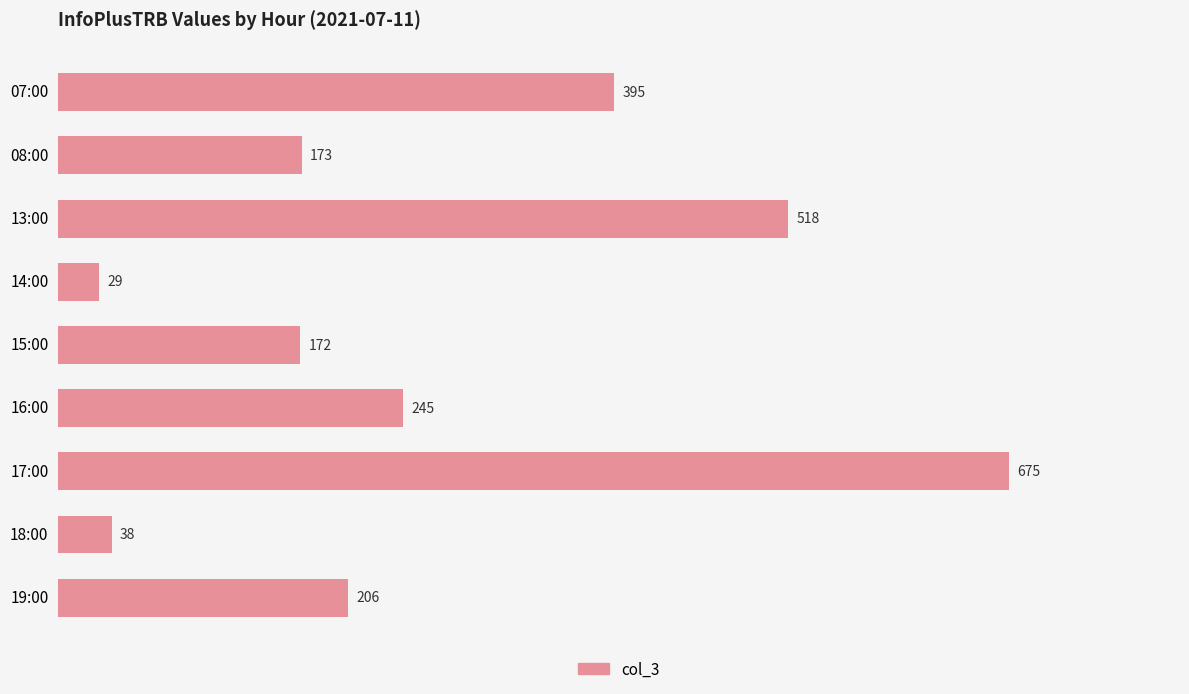

List the labels in order of value, smallest first.

14:00, 18:00, 15:00, 08:00, 19:00, 16:00, 07:00, 13:00, 17:00